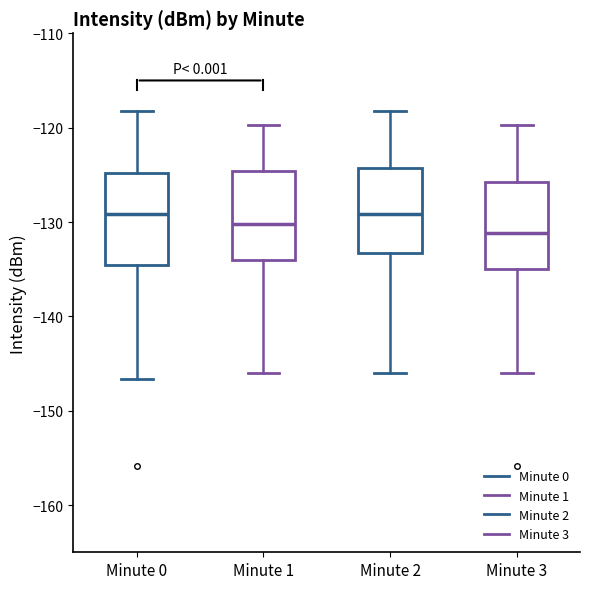

Which box's median line is the lowest?

Minute 3